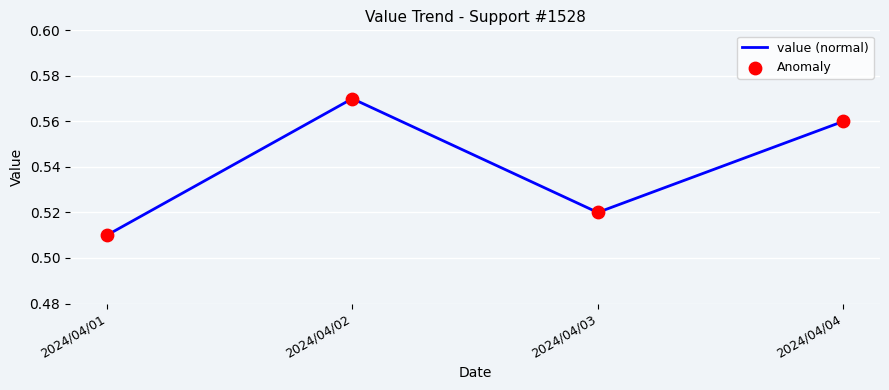

Which has a higher value, 2024/04/02 or 2024/04/03?

2024/04/02